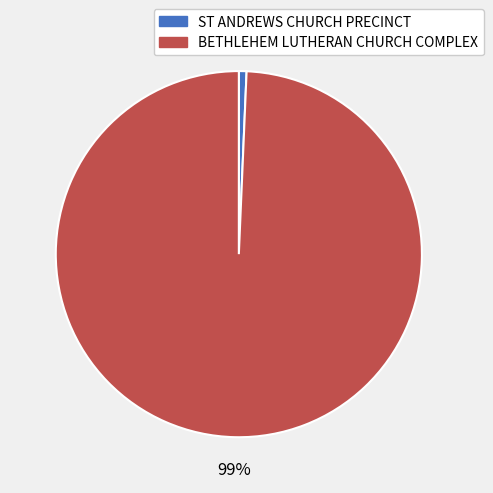

Rank the categories by value from highest to lowest.

BETHLEHEM LUTHERAN CHURCH COMPLEX, ST ANDREWS CHURCH PRECINCT